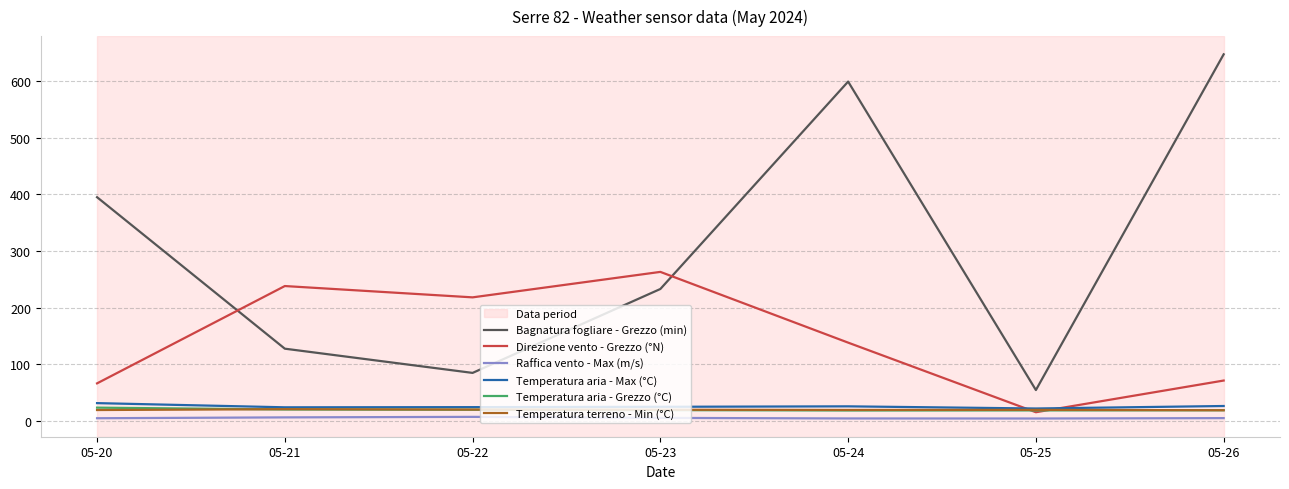

What is the maximum value for Bagnatura fogliare - Grezzo (min)?

647.5